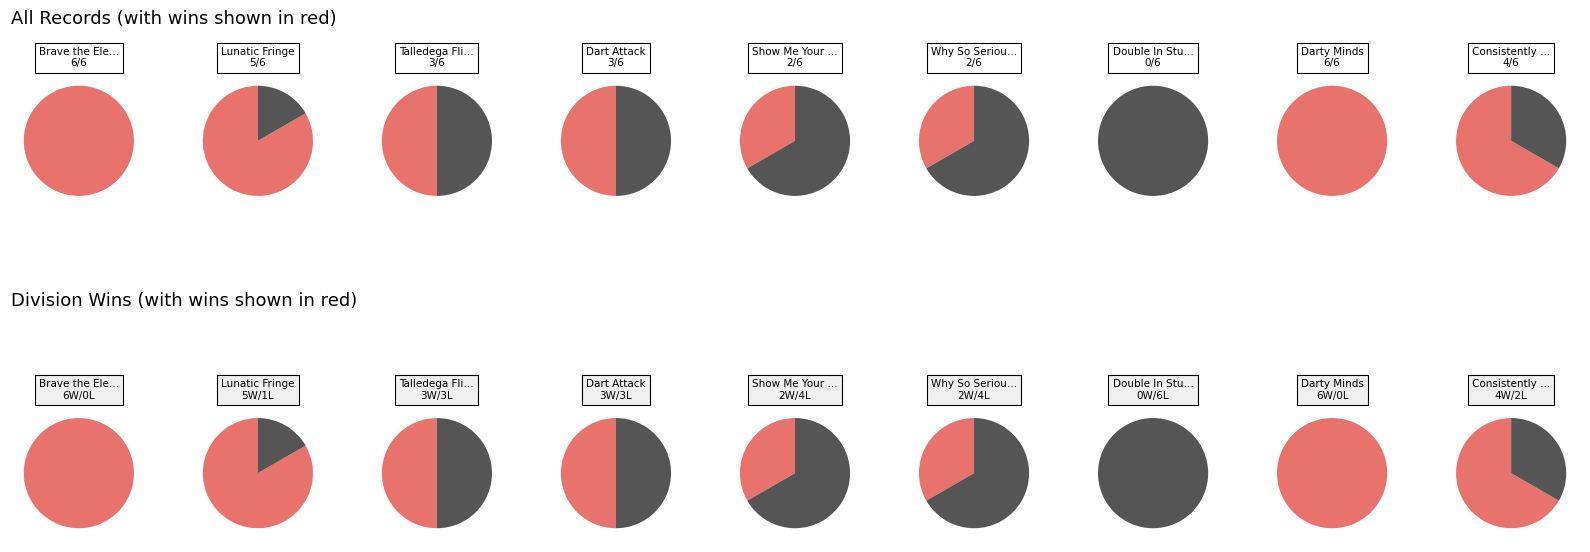

Is it true that Dart Side of the Moon is 1% of the pie?

False